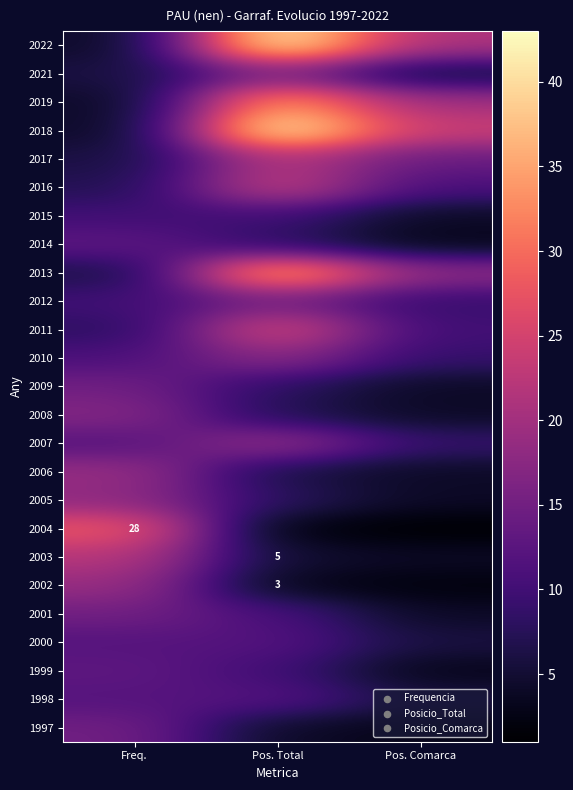

At which label is 2004 closest to 14?

Pos. Total